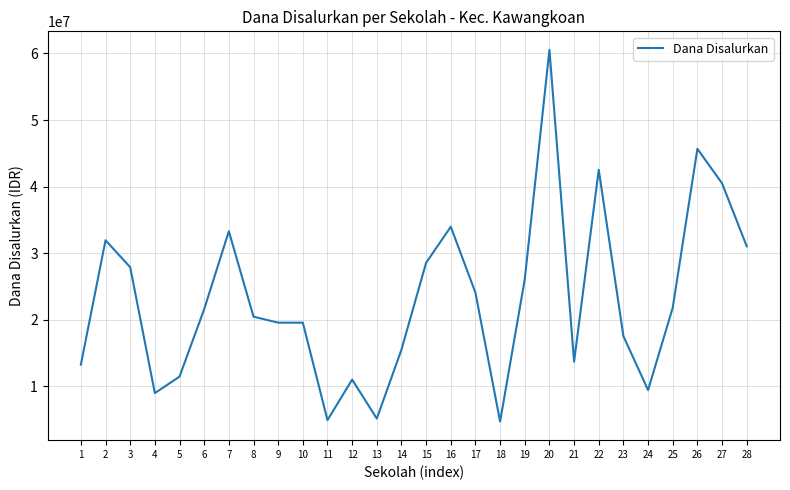

Is it true that the value at 17 is 36647966?

False